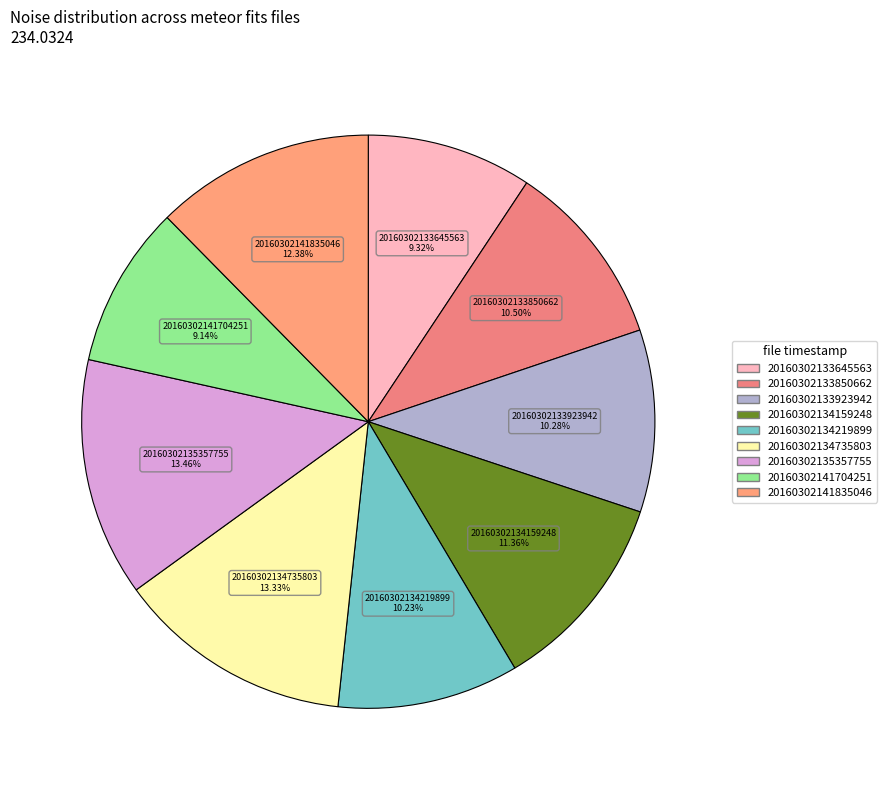

Is 20160302133923942 the majority of the pie?

No